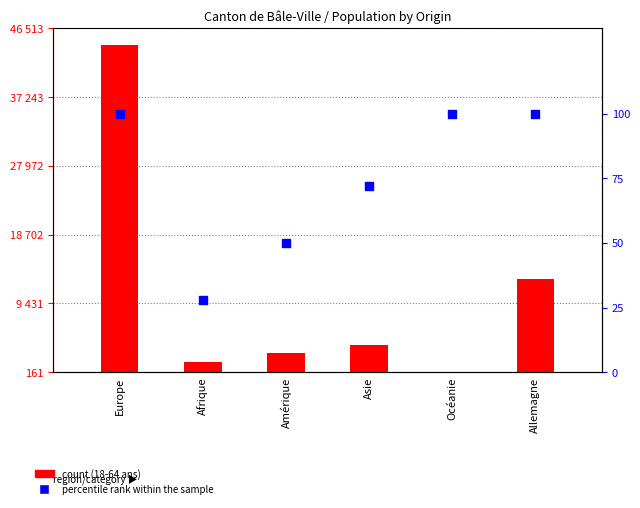

Which series contains the highest Y value?

count (18-64 ans)